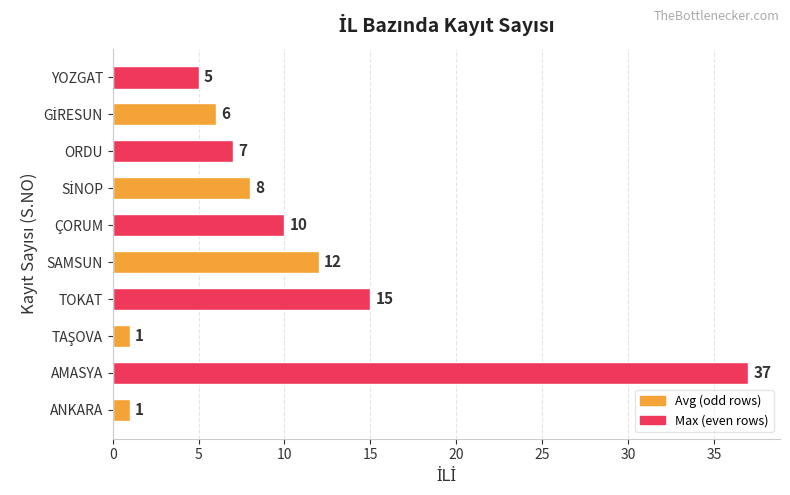

Reading bottom to top, list all the values displayed in this chart.

1	37	1	15	12	10	8	7	6	5